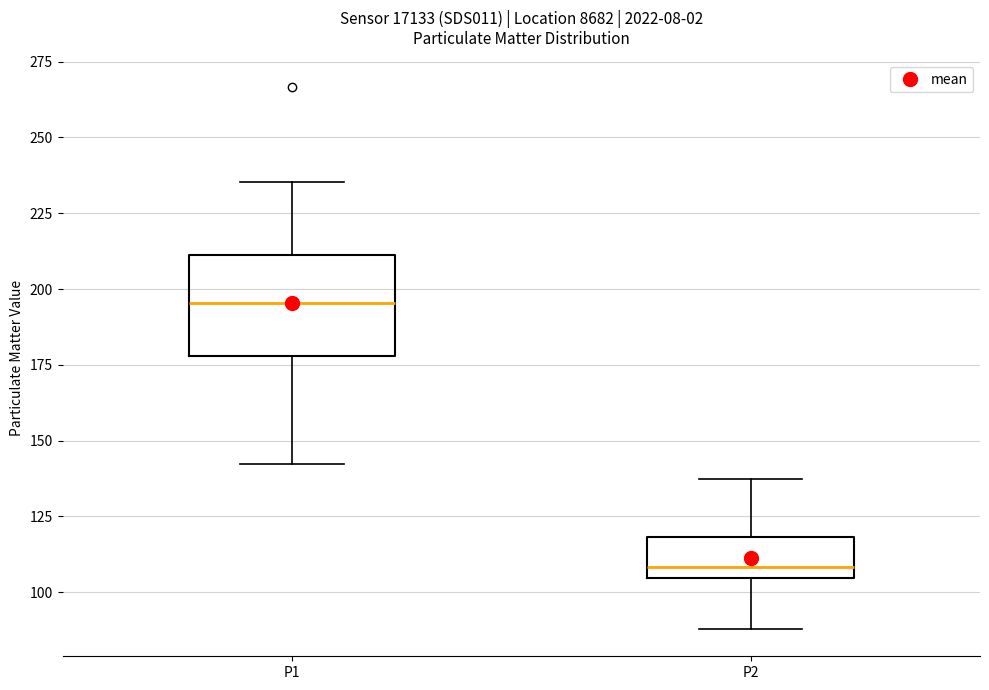

Which box's median line is the lowest?

P2